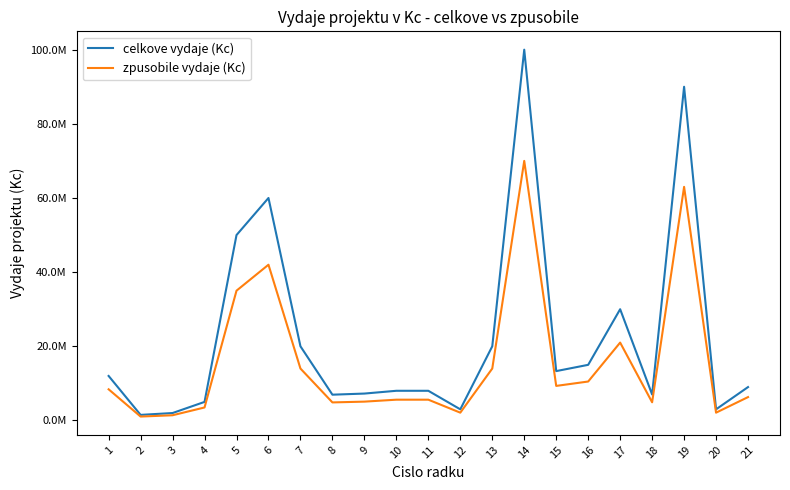

Is this an area chart (filled region under the line)?

No